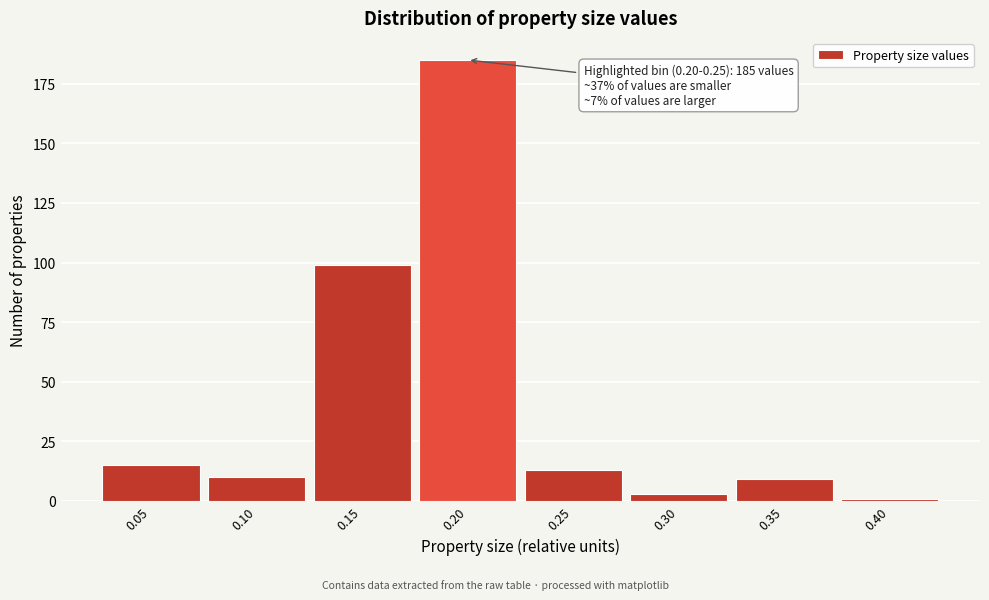

Reading right to left, extract all data points from this chart.

1	9	3	13	185	99	10	15